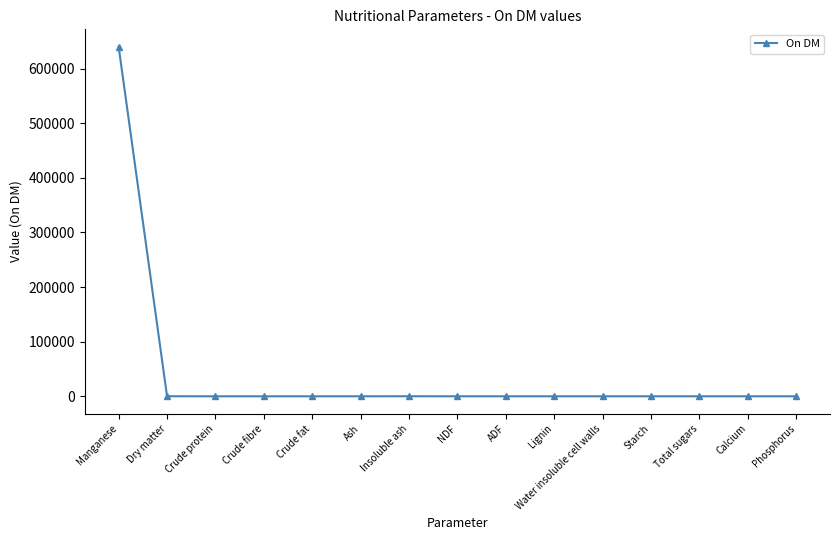

The value at Crude fat is 0. True or false?

True